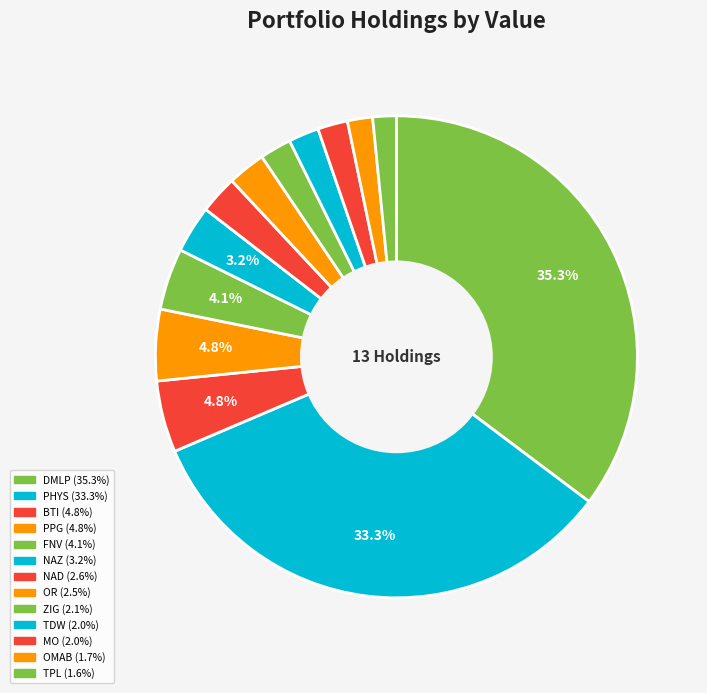

How many segments does this pie chart have?

13